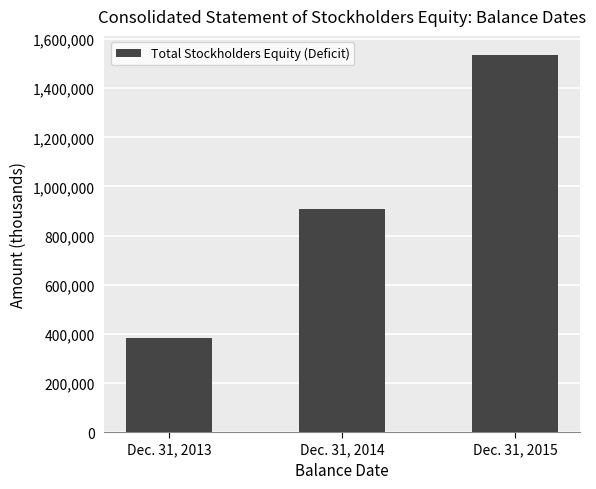

List the labels in order of value, smallest first.

Dec. 31, 2013, Dec. 31, 2014, Dec. 31, 2015